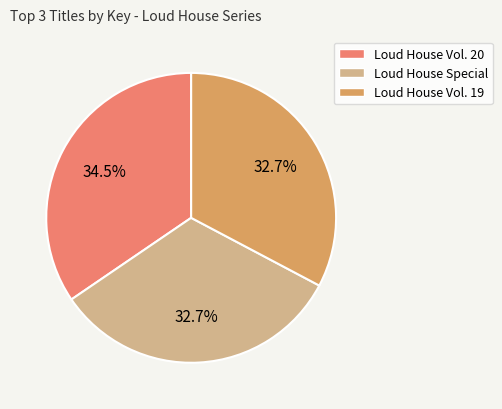

To the nearest percent, what percentage of the pie is Loud House Special?

33%